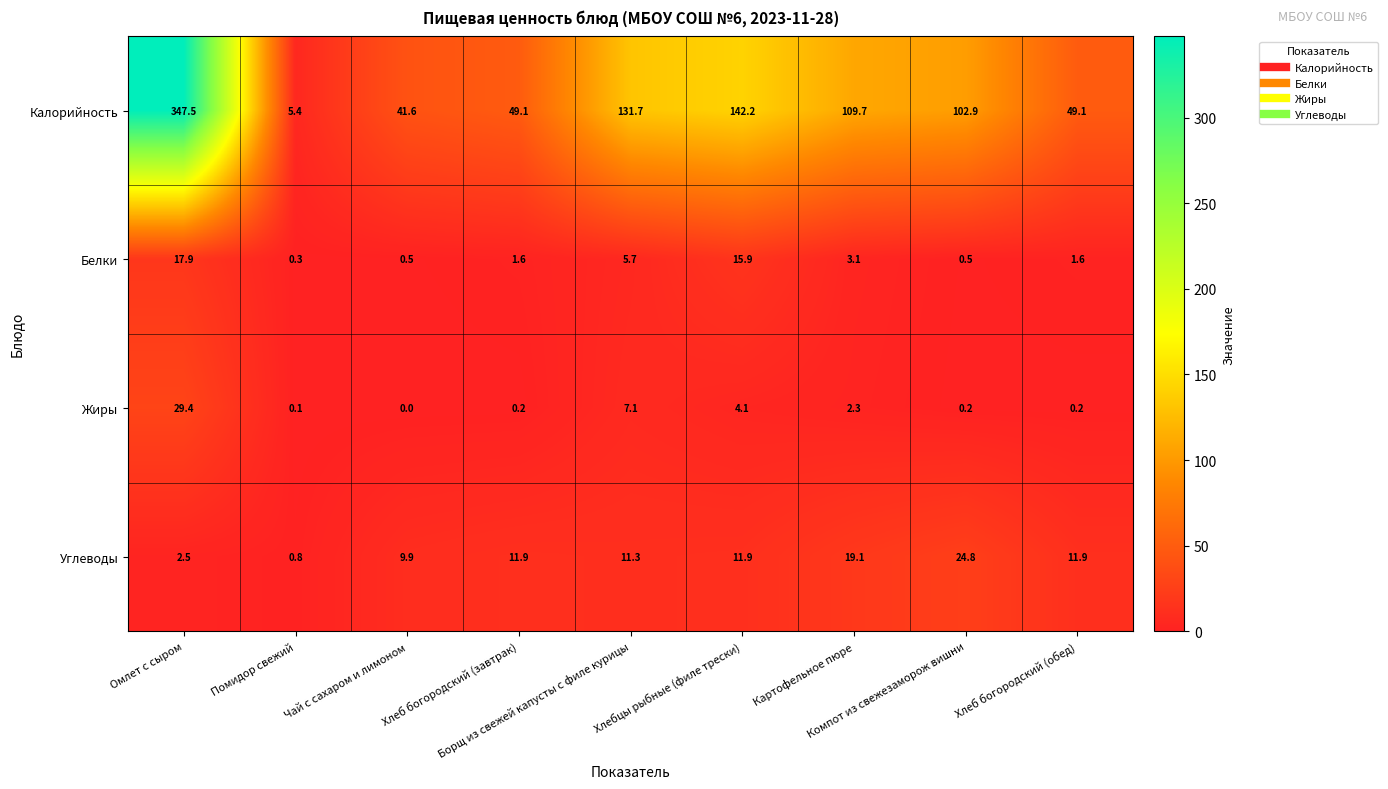

At which category is the sum across all series the highest?

Омлет с сыром